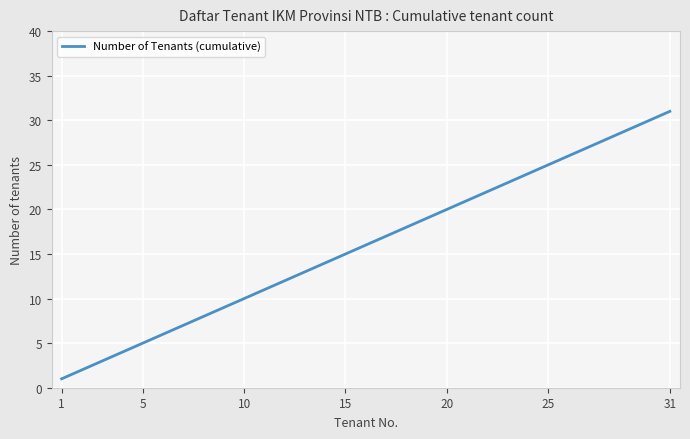

What is the greatest value displayed?

31.0